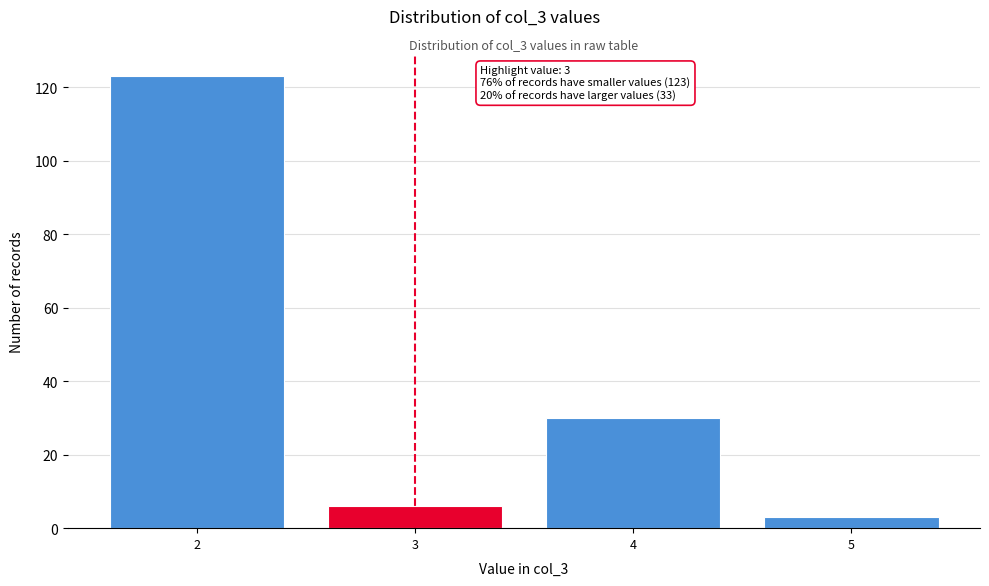

Reading left to right, what are all the values shown in this chart?

123	6	30	3